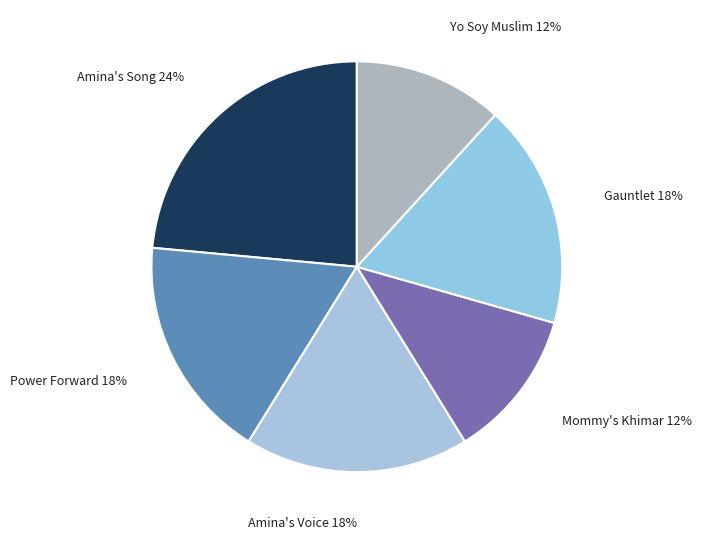

How many segments does this pie chart have?

6